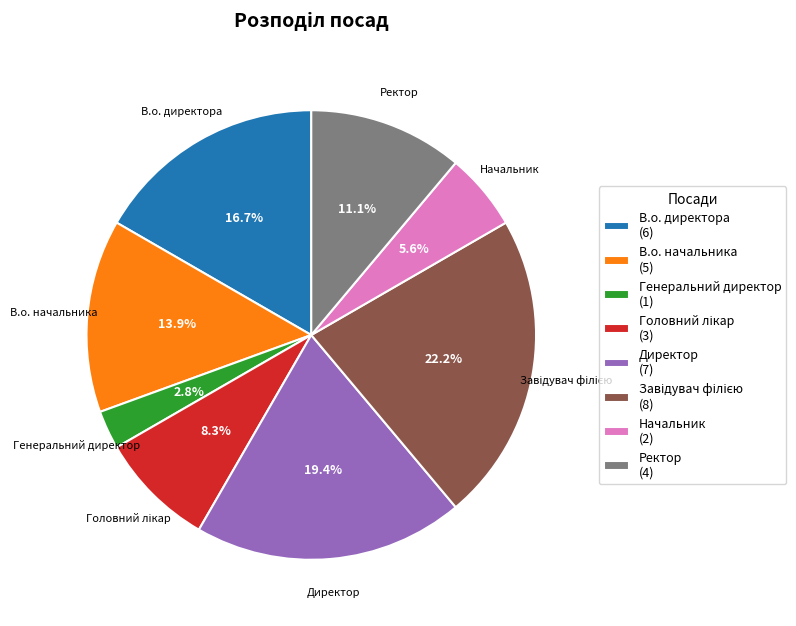

To the nearest percent, what is the difference between the largest and smallest slice percentages?

19%